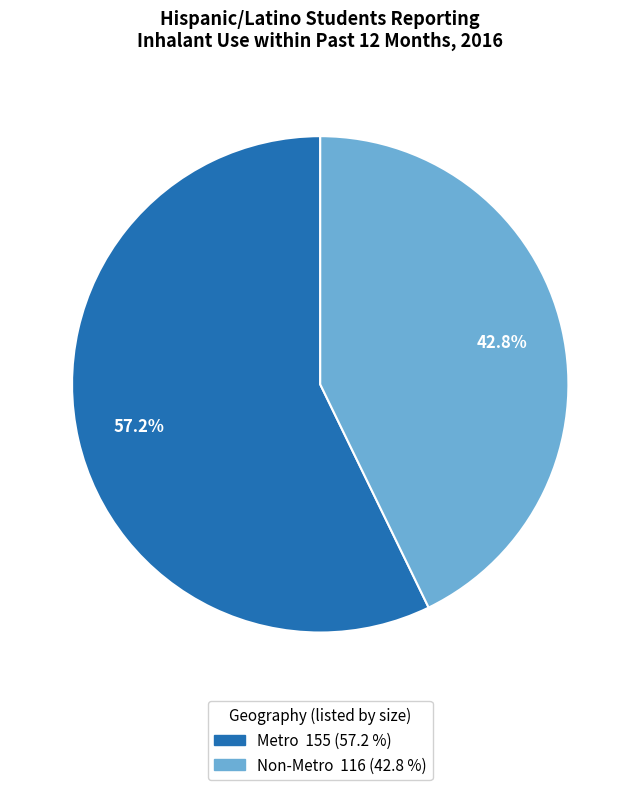

What percentage do Metro and Non-Metro together represent?

100.0%